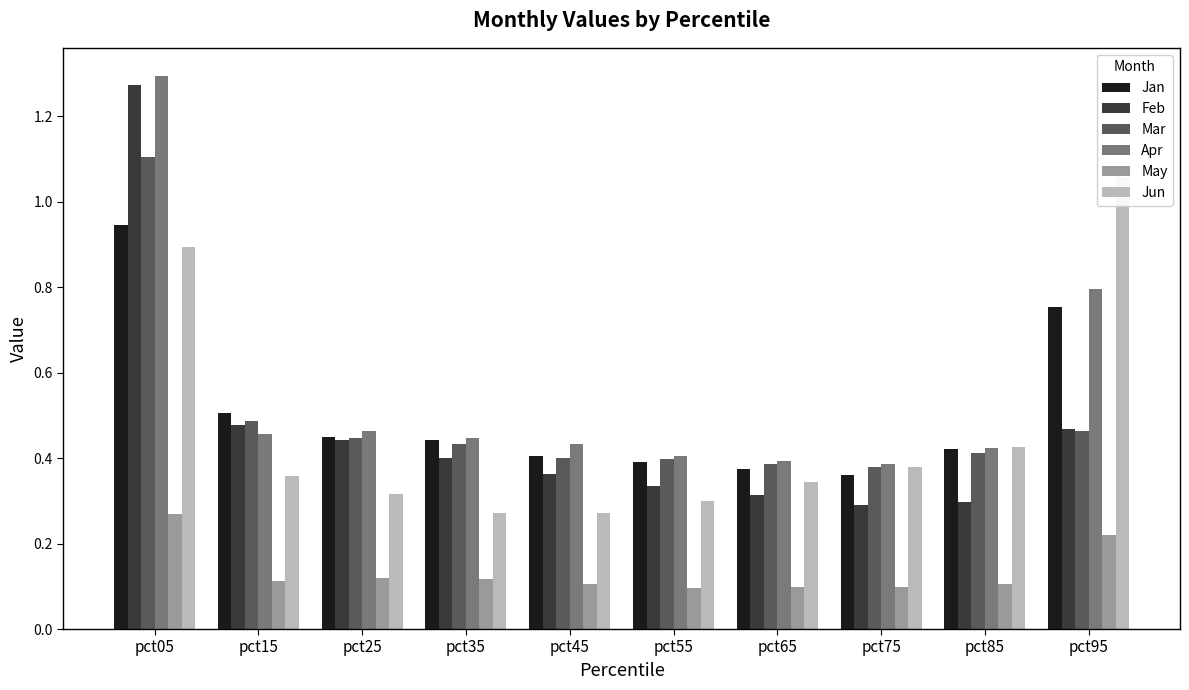

What value does the Jun series have at pct85?

0.4